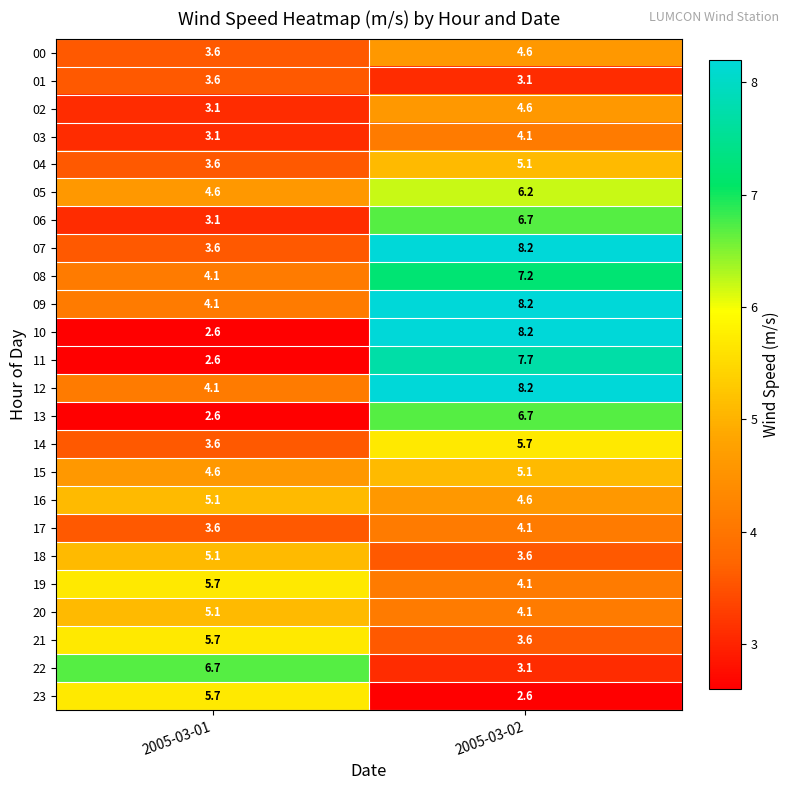

List the labels in order of 20 value, smallest first.

2005-03-02, 2005-03-01